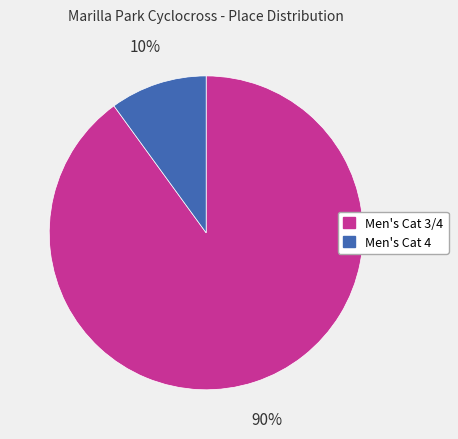

How many slices are in this pie chart?

2